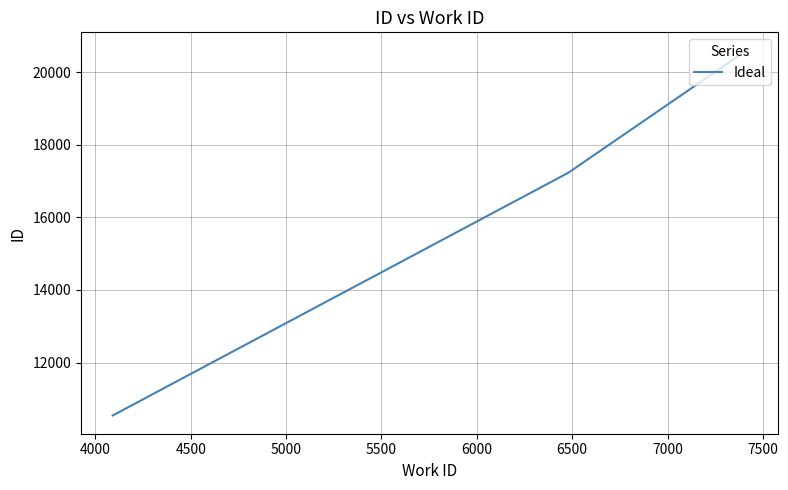

What is the average value?

16122